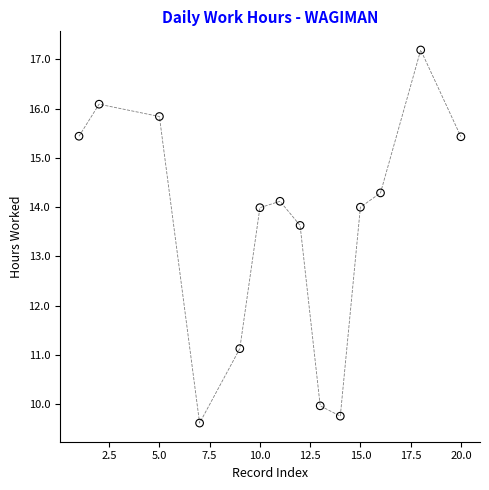

What is the range of Y values (max minus min)?

7.6